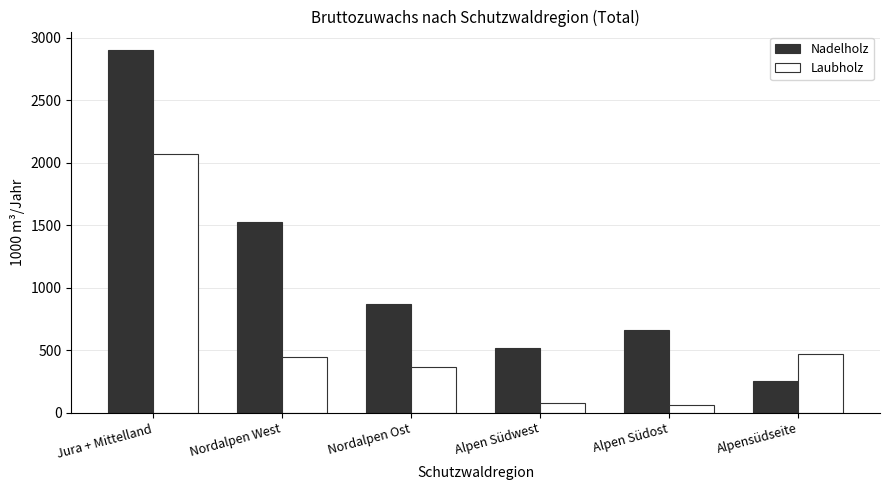

List the labels in order of Nadelholz value, smallest first.

Alpensüdseite, Alpen Südwest, Alpen Südost, Nordalpen Ost, Nordalpen West, Jura + Mittelland